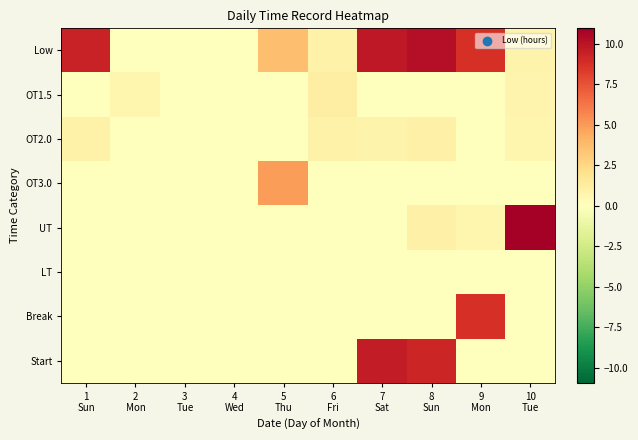

At how many categories does at least one series exceed 0?

8